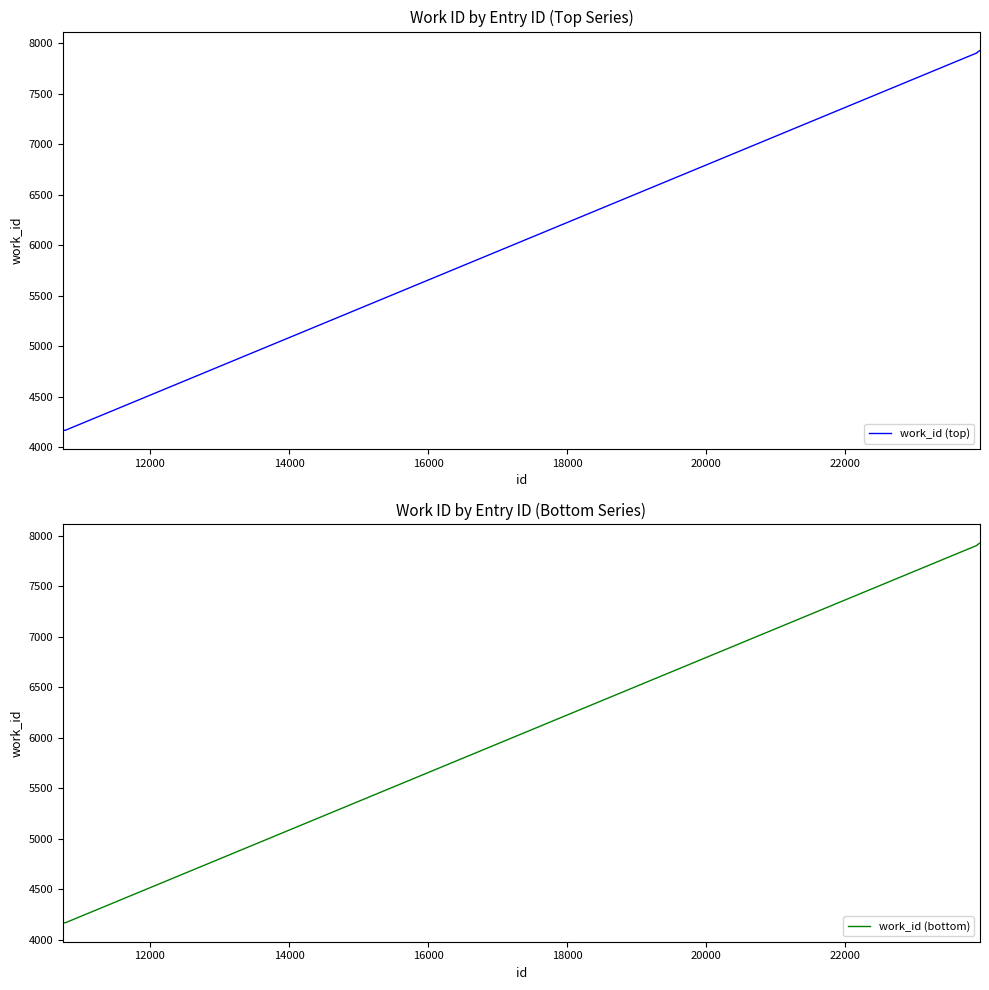

True or false: work_id (bottom) and work_id (top) cross at least once.

False